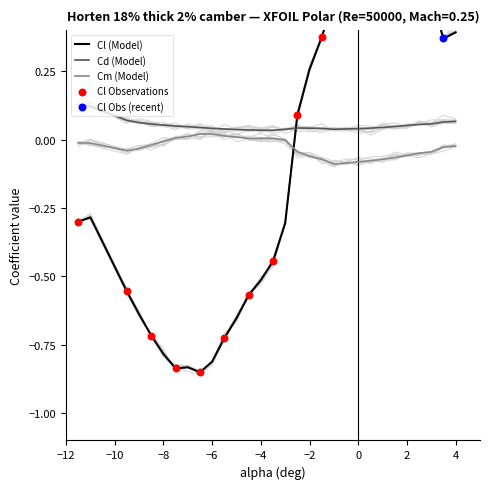

Which series contains the lowest Y value?

Cl